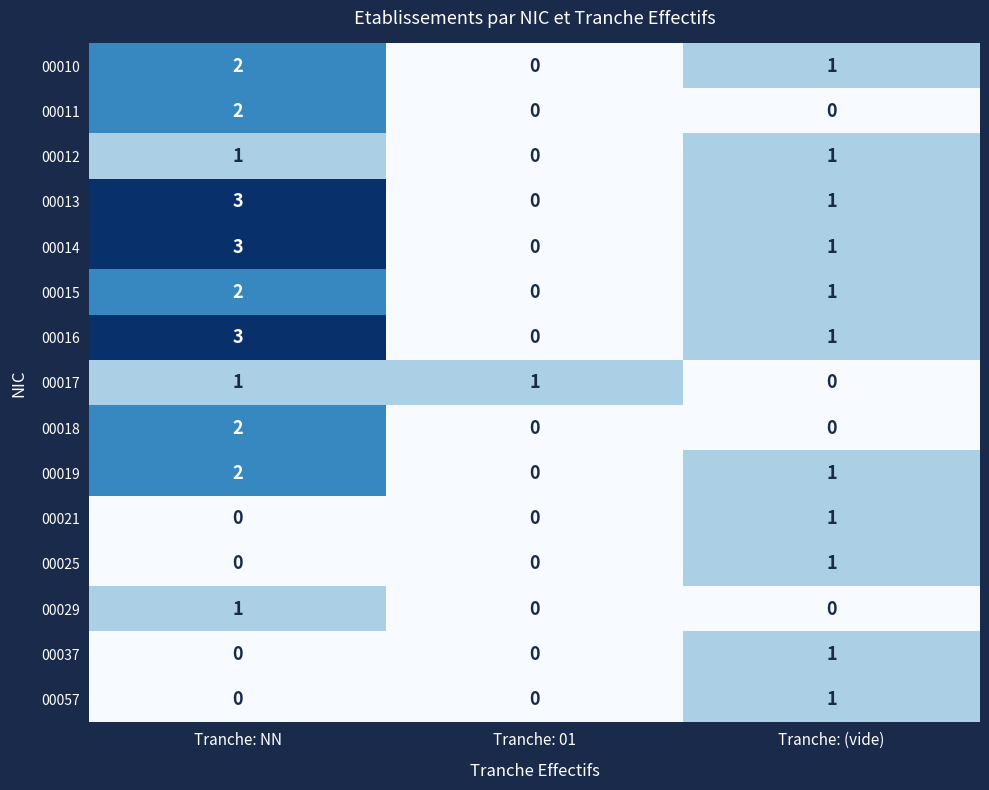

At which label is 00016 closest to 1?

Tranche: (vide)